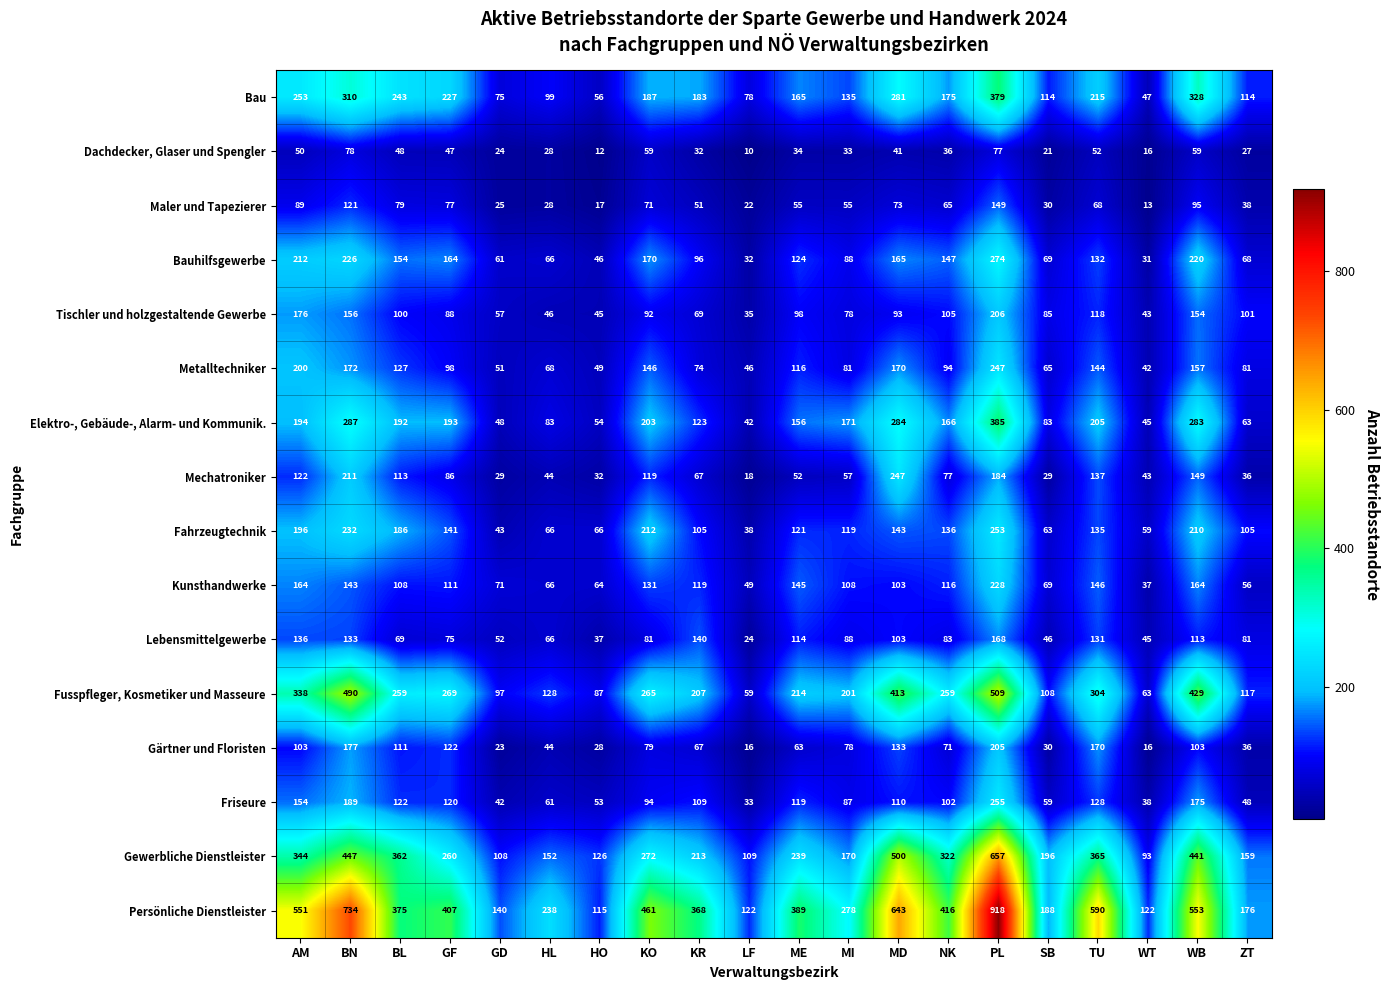

Count the number of categories in the chart.

20